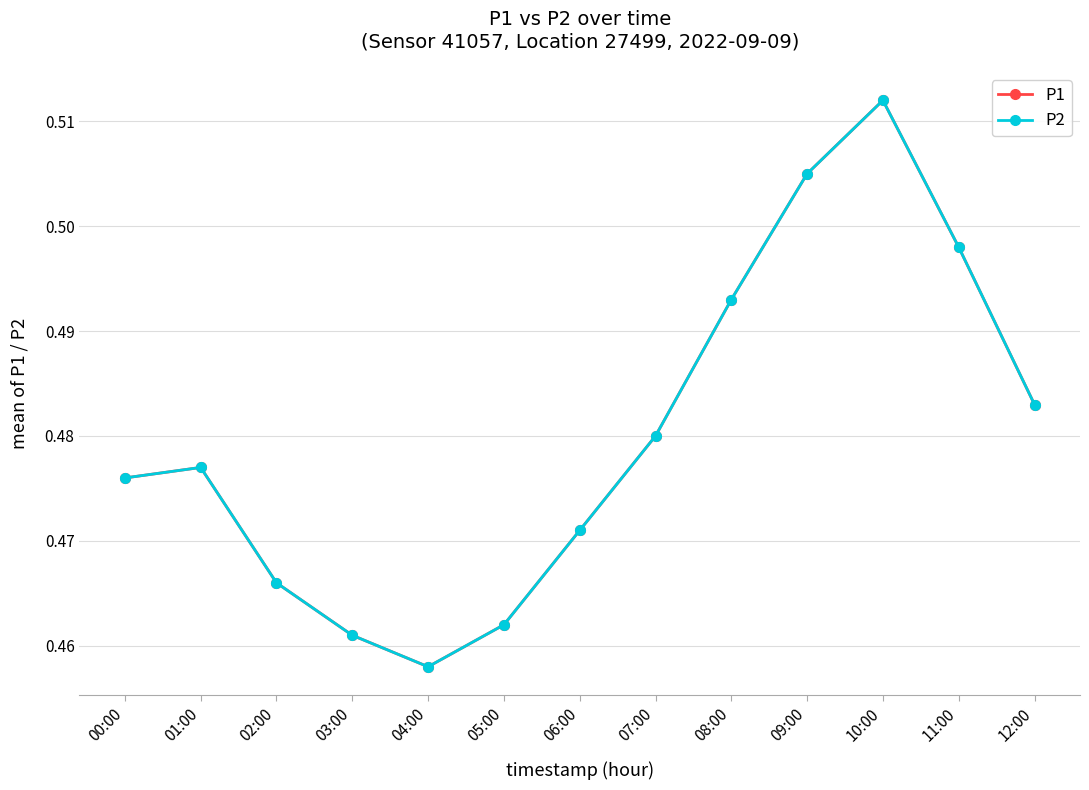

What is the label of the 12th point from the left?

11:00